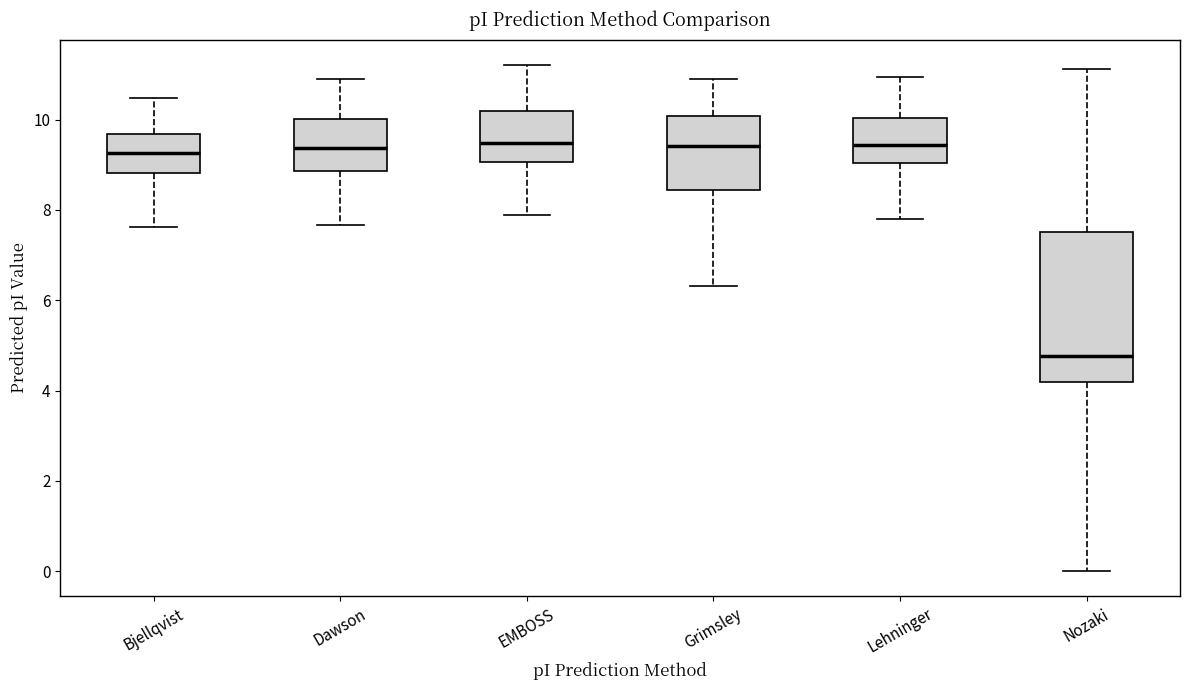

Reading left to right, read every box against the y-axis: the position of its median line, the range the box covers, and the ends of its whiskers. The values are not printed on the chart, so give them approximately, as read against the axis.

Bjellqvist: median 9.2, box 8.8 to 9.6, whiskers 7.6 to 10.4
Dawson: median 9.4, box 8.8 to 10.0, whiskers 7.6 to 10.8
EMBOSS: median 9.4, box 9.0 to 10.2, whiskers 7.8 to 11.2
Grimsley: median 9.4, box 8.4 to 10.0, whiskers 6.4 to 11.0
Lehninger: median 9.4, box 9.0 to 10.0, whiskers 7.8 to 11.0
Nozaki: median 4.8, box 4.2 to 7.6, whiskers 0.0 to 11.2